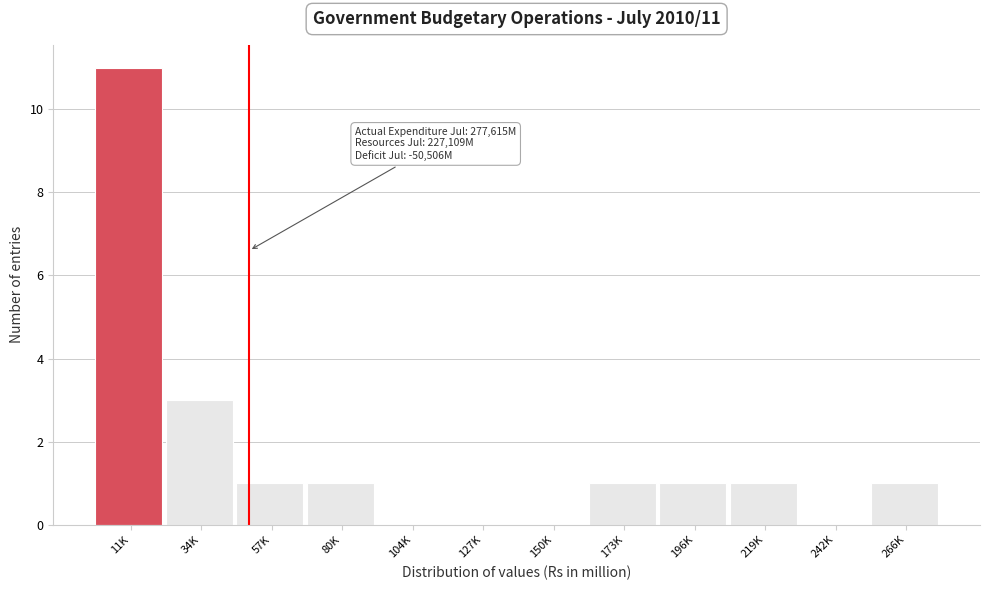

Reading right to left, extract all data points from this chart.

266K=1	242K=0	219K=1	196K=1	173K=1	150K=0	127K=0	104K=0	80K=1	57K=1	34K=3	11K=11